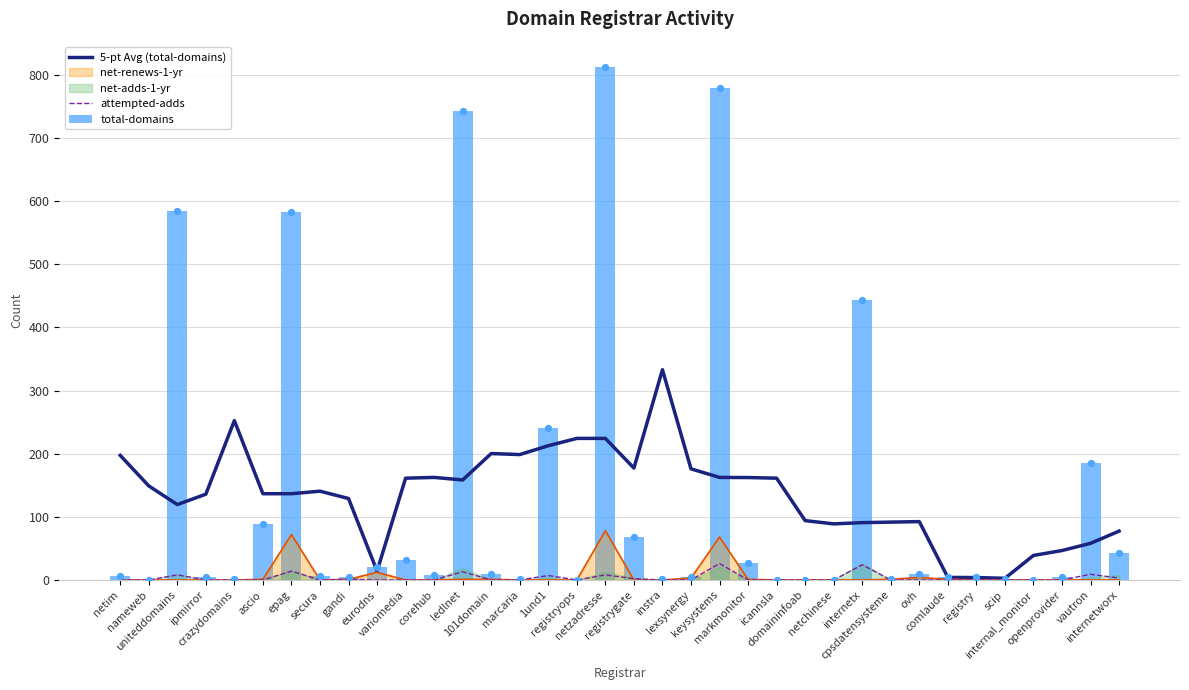

At which category is the sum across all series the highest?

netzadresse